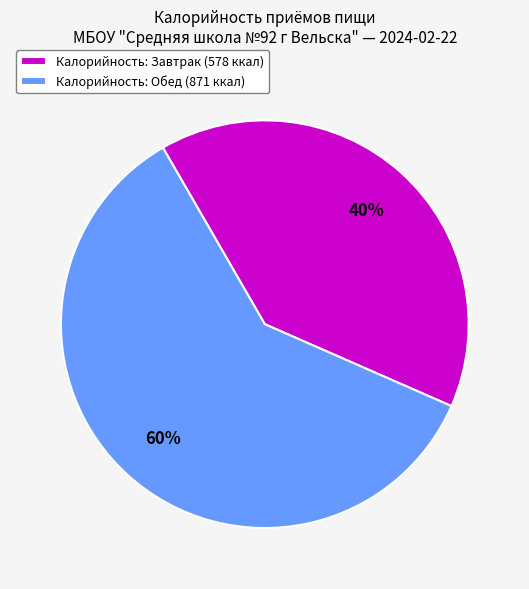

Approximately how many times larger is the value at Калорийность: Обед (871 ккал) compared to Калорийность: Завтрак (578 ккал)?

1.5